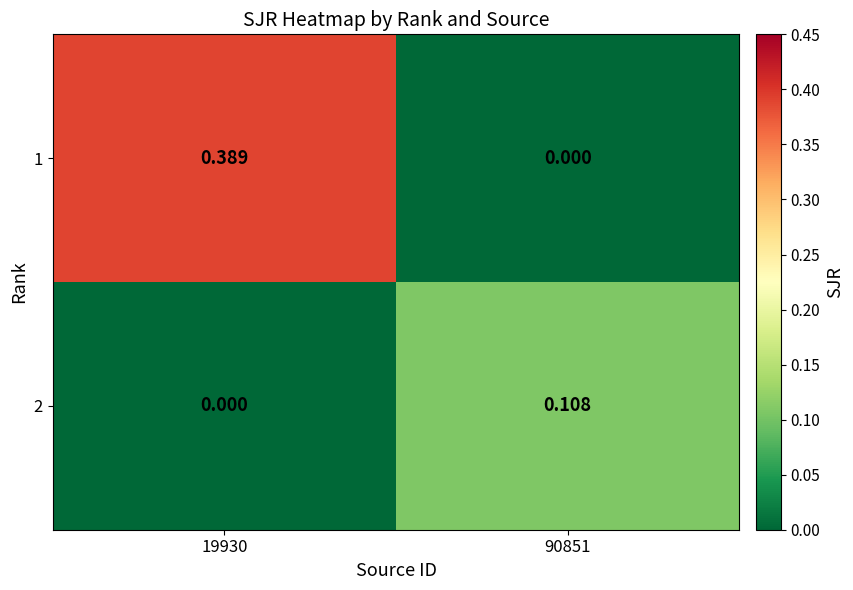

At how many categories does at least one series exceed 0?

2